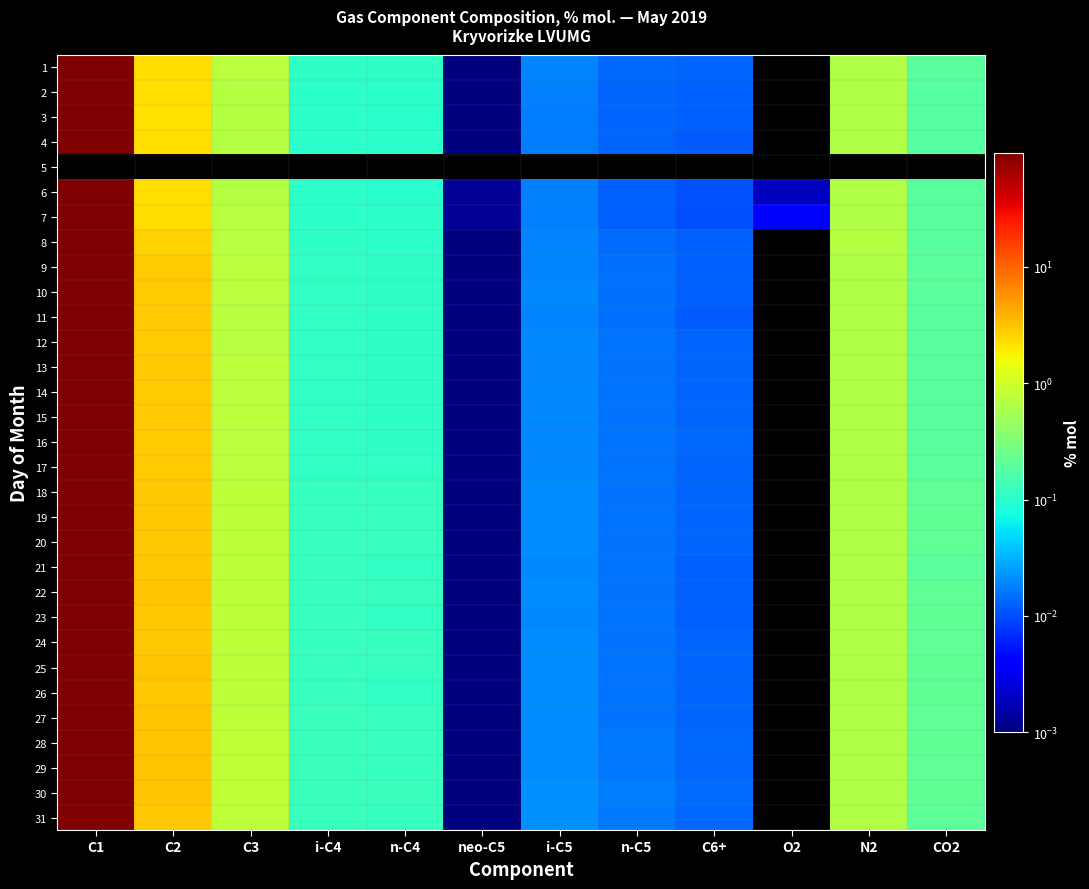

At how many categories does at least one series exceed 85?

1